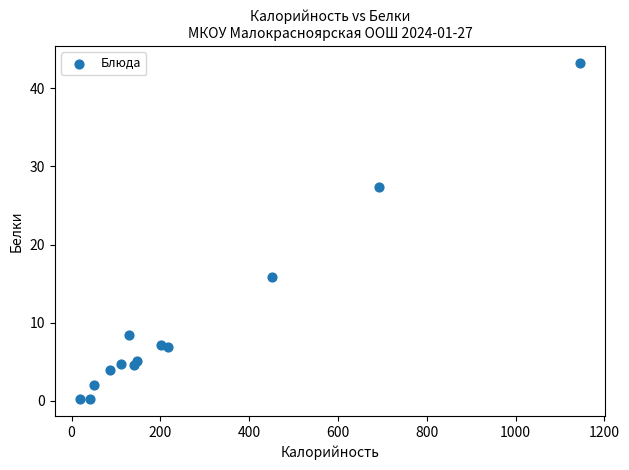

What Y value in the scatter plot is closest to 21?

15.9